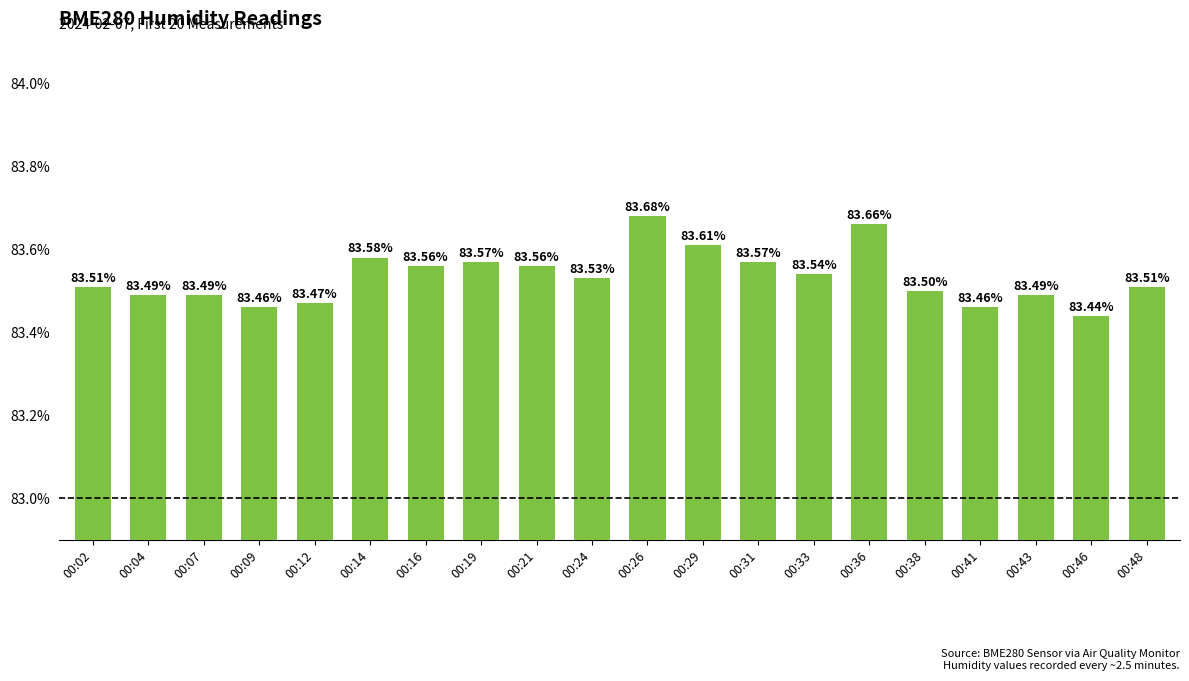

What is the sum of all values?

1670.7